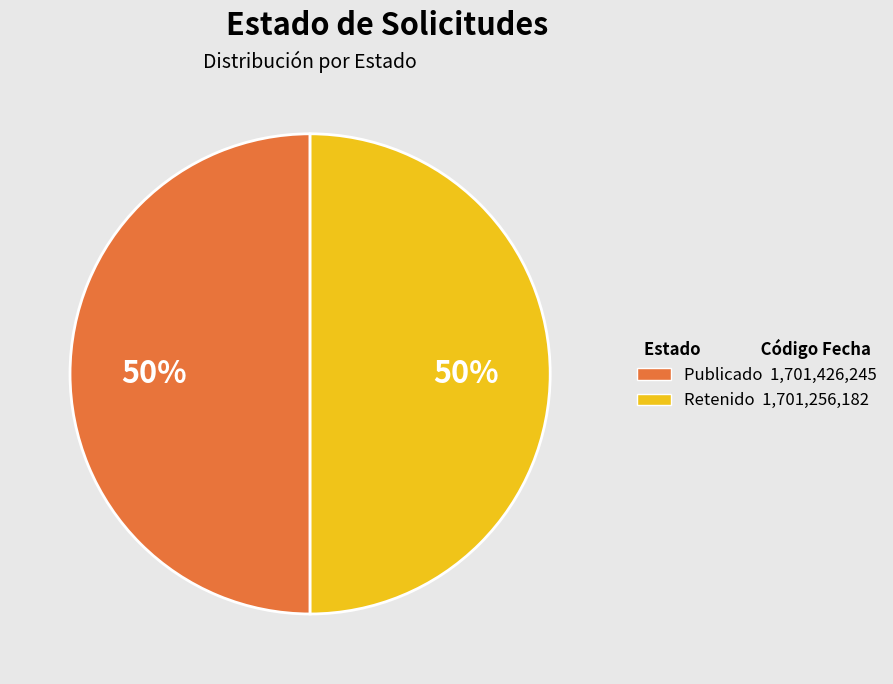

To the nearest percent, what is the average slice percentage?

50%